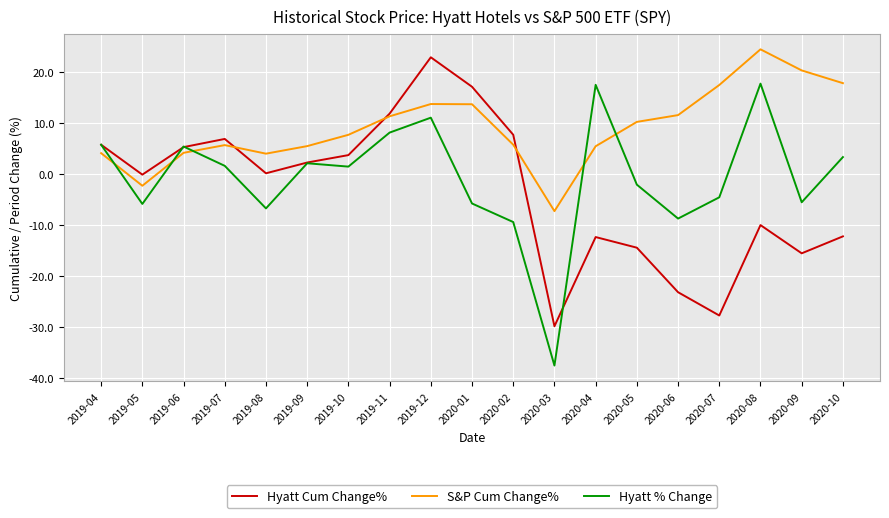

What is the difference between the maximum and second lowest values in the S&P Cum Change% series?

26.7